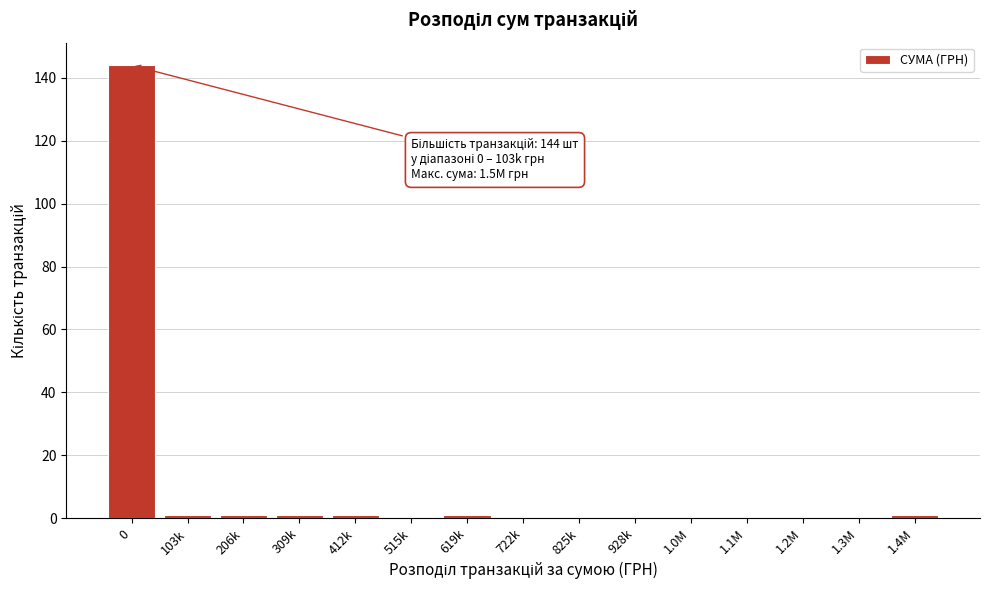

Reading left to right, list all the values displayed in this chart.

0=144	103k=1	206k=1	309k=1	412k=1	515k=0	619k=1	722k=0	825k=0	928k=0	1.0M=0	1.1M=0	1.2M=0	1.3M=0	1.4M=1